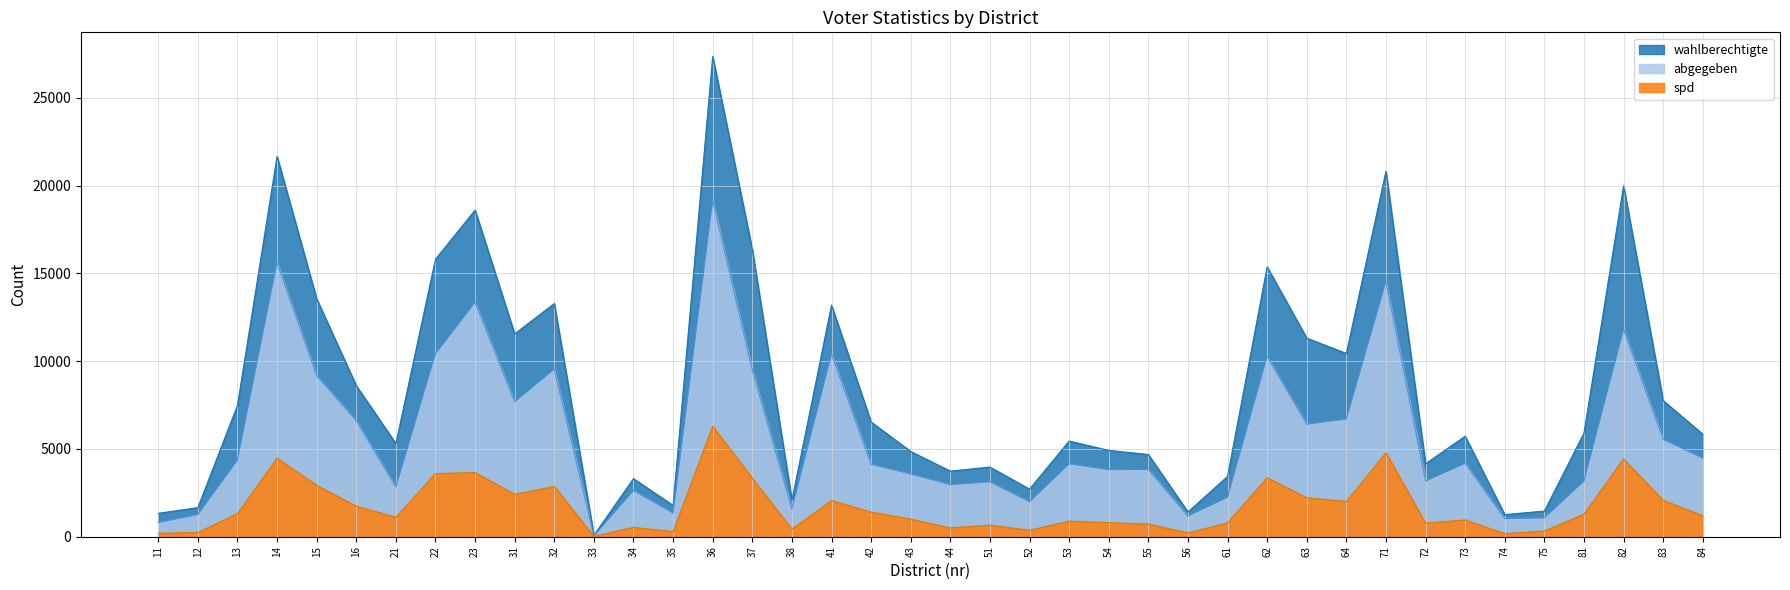

True or false: wahlberechtigte has a value of 1210 at 72.

False